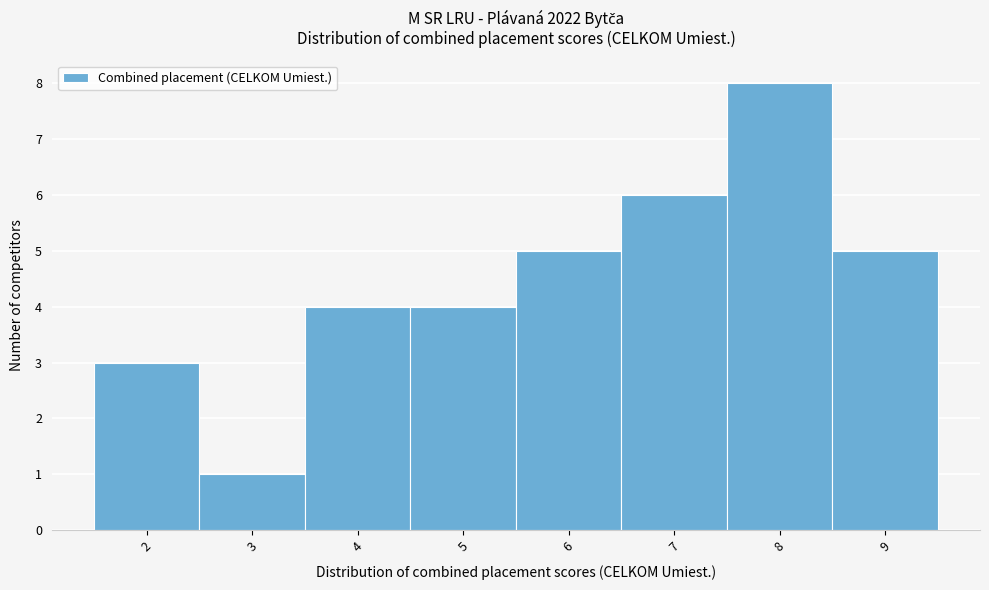

Reading left to right, list every bar in this chart as the range it spans on the x-axis followed by its height. The values are not printed on the chart, so give them approximately, as read against the axis.

1.5 to 2.5: 3
2.5 to 3.5: 1
3.5 to 4.5: 4
4.5 to 5.5: 4
5.5 to 6.5: 5
6.5 to 7.5: 6
7.5 to 8.5: 8
8.5 to 9.5: 5